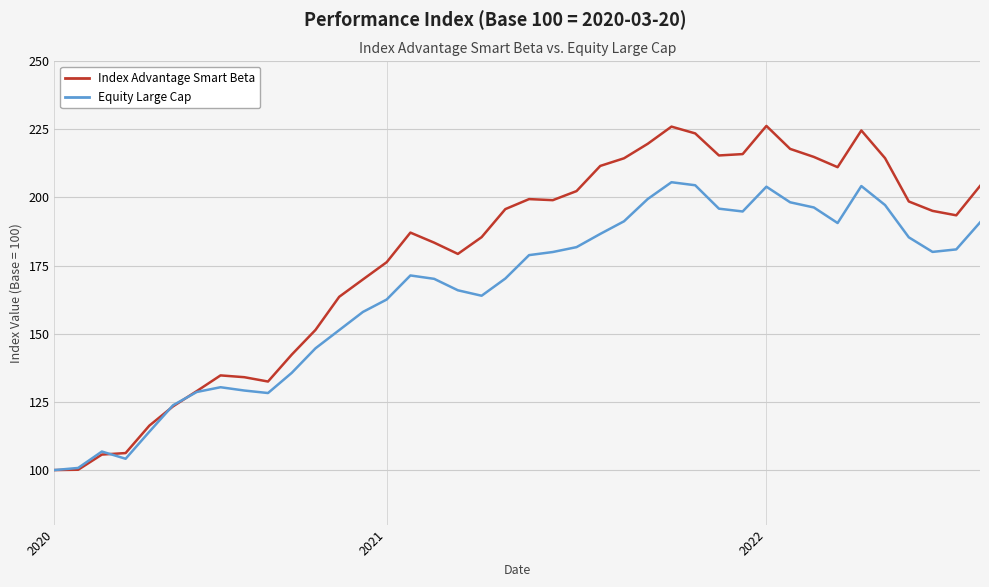

Rank the series by their maximum value, from highest to lowest.

Index Advantage Smart Beta, Equity Large Cap